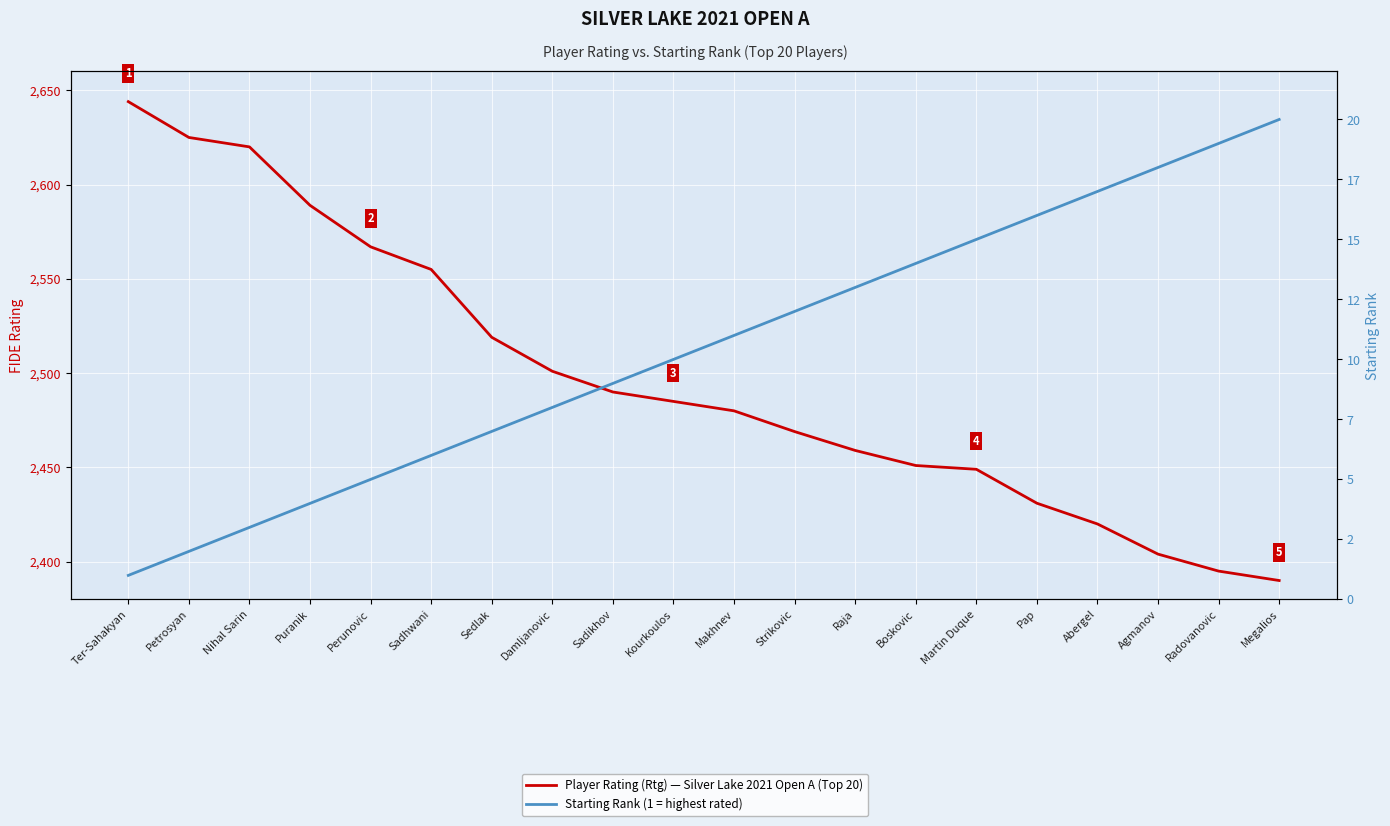

True or false: Starting Rank and Player Rating (Rtg) cross at least once.

False